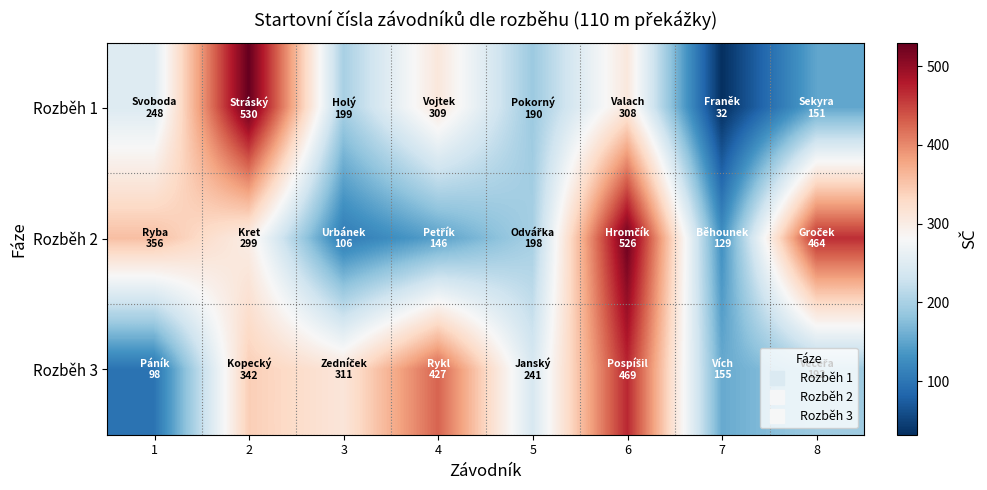

Reading right to left, transcribe all the data shown in this chart.

Rozběh 1: 8=151	7=32	6=308	5=190	4=309	3=199	2=530	1=248
Rozběh 2: 8=464	7=129	6=526	5=198	4=146	3=106	2=299	1=356
Rozběh 3: 8=192	7=155	6=469	5=241	4=427	3=311	2=342	1=98